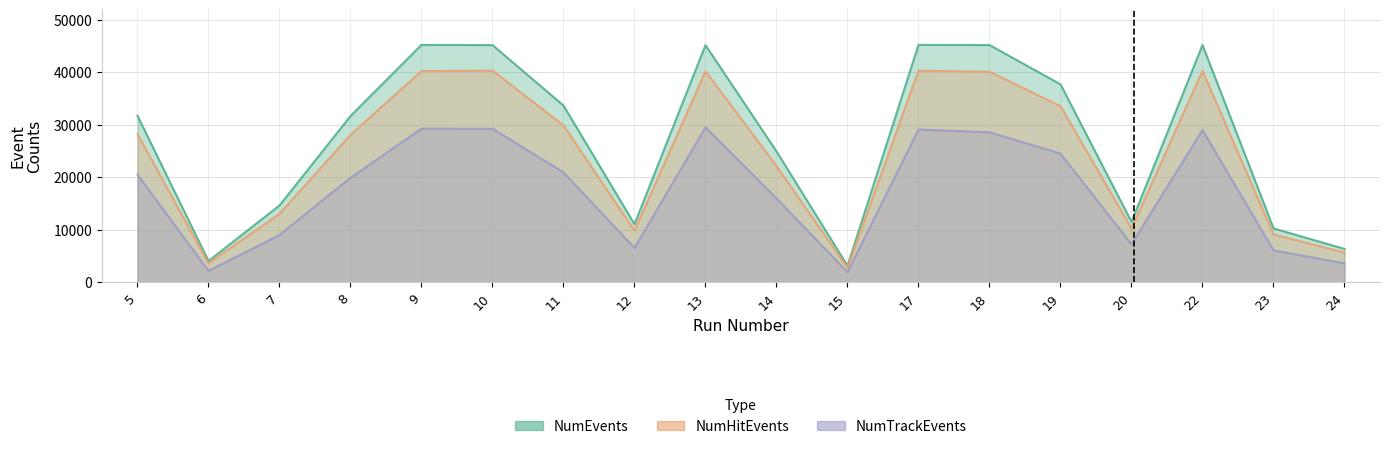

What is the value of the NumHitEvents point at the 12th from the left?

40268